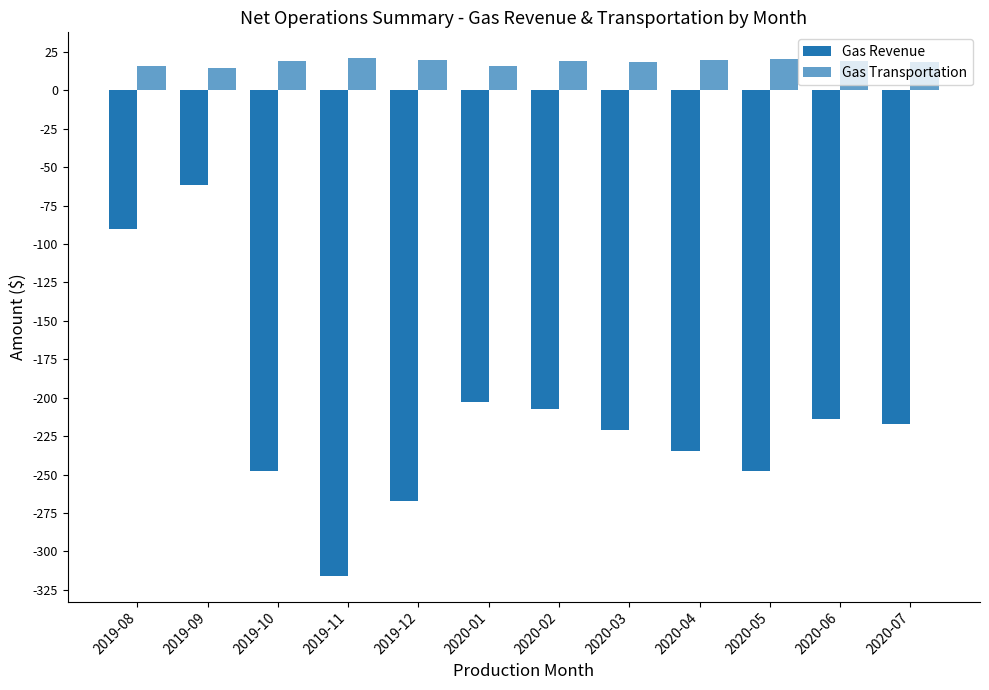

Reading left to right, extract all data points from this chart.

Gas Revenue: -90.4	-61.8	-247.4	-315.8	-267.4	-203.1	-207.5	-220.9	-234.5	-247.7	-214.0	-217.2
Gas Transportation: 15.6	14.5	19.1	20.8	19.8	15.9	18.8	18.4	19.4	20.1	18.8	18.5